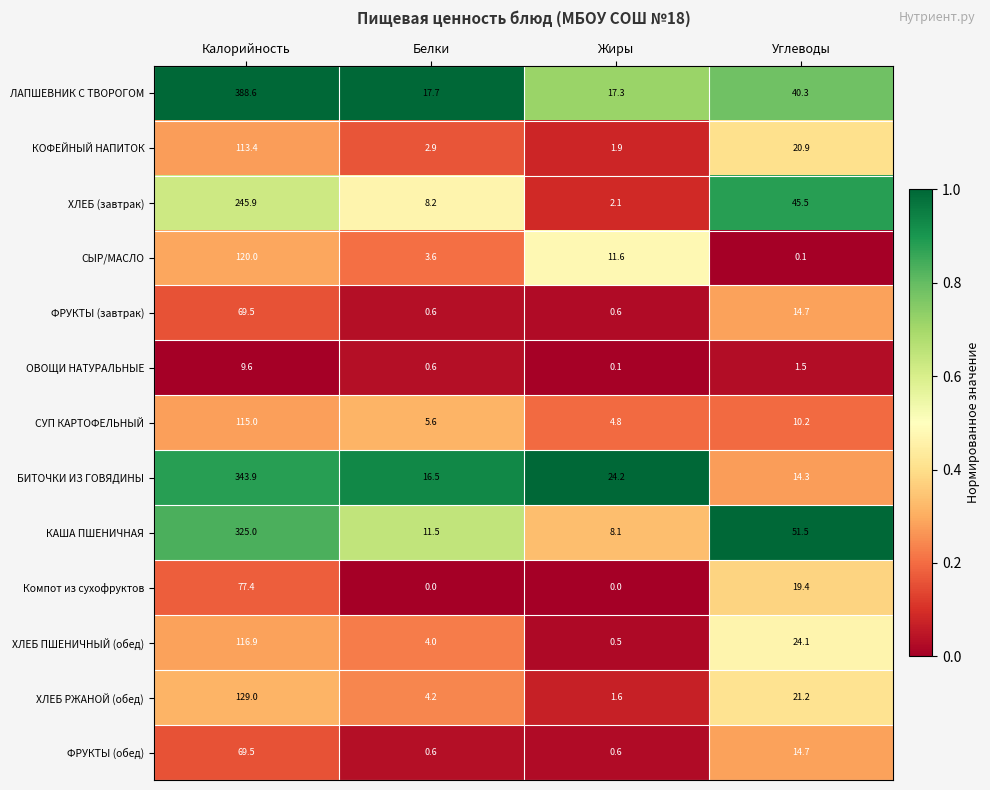

What is the difference between the maximum and minimum values in the ФРУКТЫ (завтрак) series?

68.9